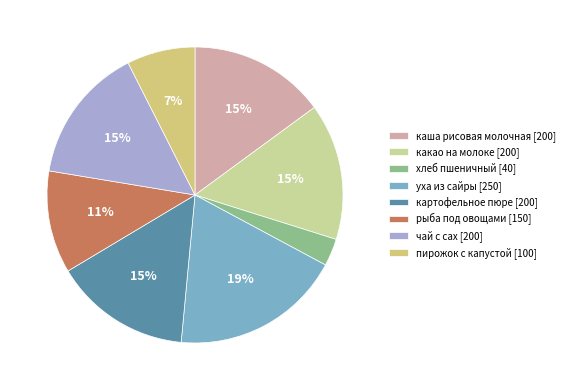

How many slices are in this pie chart?

8